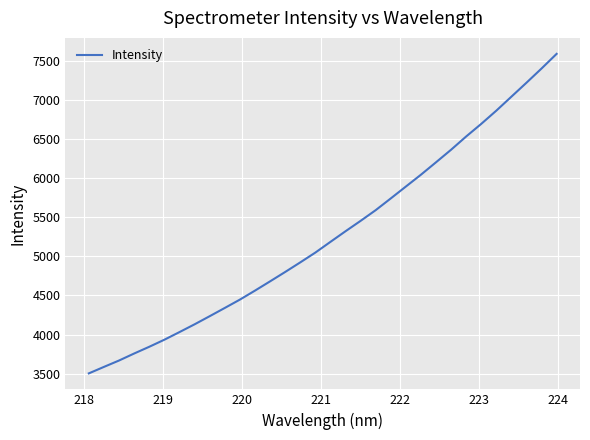

What is the difference between the second highest and second lowest values?

3812.4